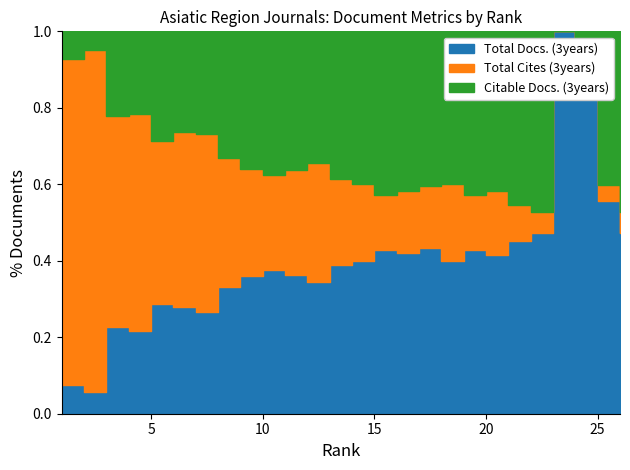

Reading right to left, transcribe all the data shown in this chart.

Total Docs. (3years): 26=347	25=172	24=1504	23=2	22=227	21=226	20=913	19=139	18=194	17=16	16=345	15=217	14=2	13=260	12=686	11=987	10=948	9=175	8=200	7=62	6=68	5=340	4=1045	3=372	2=78	1=2400
Total Cites (3years): 26=42	25=13	24=38	23=0	22=26	21=47	20=367	19=47	18=98	17=6	16=133	15=72	14=1	13=151	12=622	11=740	10=619	9=136	8=203	7=108	6=112	5=502	4=2722	3=909	2=1249	1=27539
Citable Docs. (3years): 26=347	25=124	24=226	23=0	22=227	21=227	20=913	19=139	18=194	17=15	16=344	15=217	14=2	13=259	12=686	11=987	10=948	9=175	8=200	7=62	6=64	5=339	4=1045	3=367	2=69	1=2336